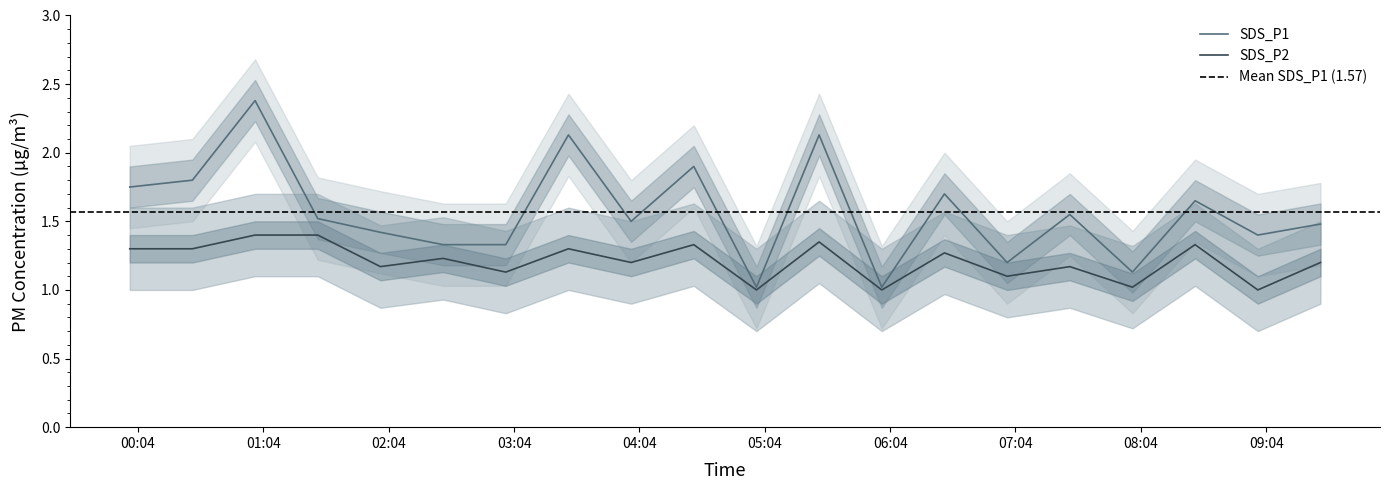

True or false: SDS_P2_lower has a value of 0.8 at 2023/07/31 03:00.

True